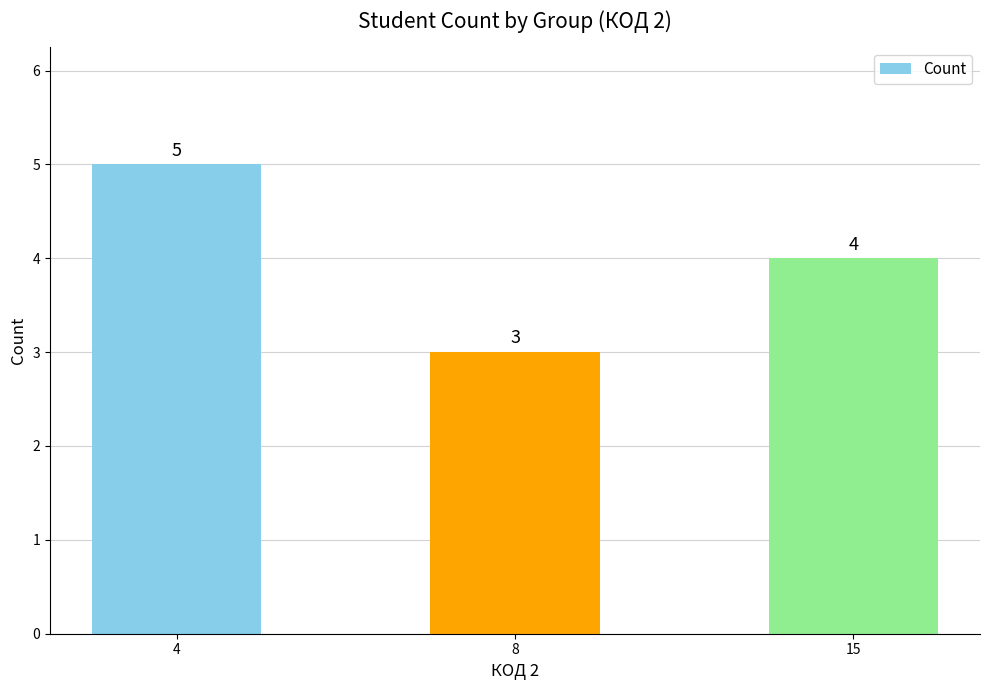

Is it true that the value at 4 is 9?

False